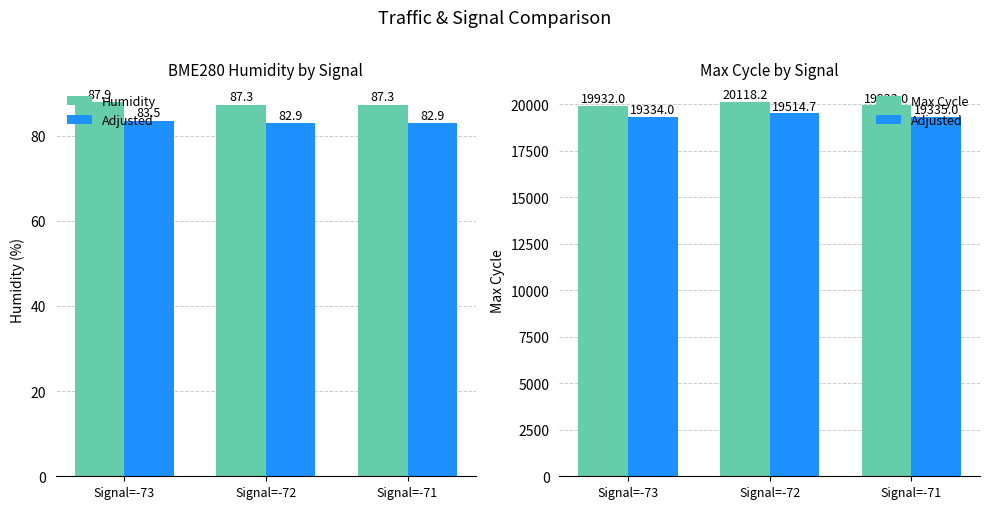

At which category is the sum across all series the highest?

Signal=-72